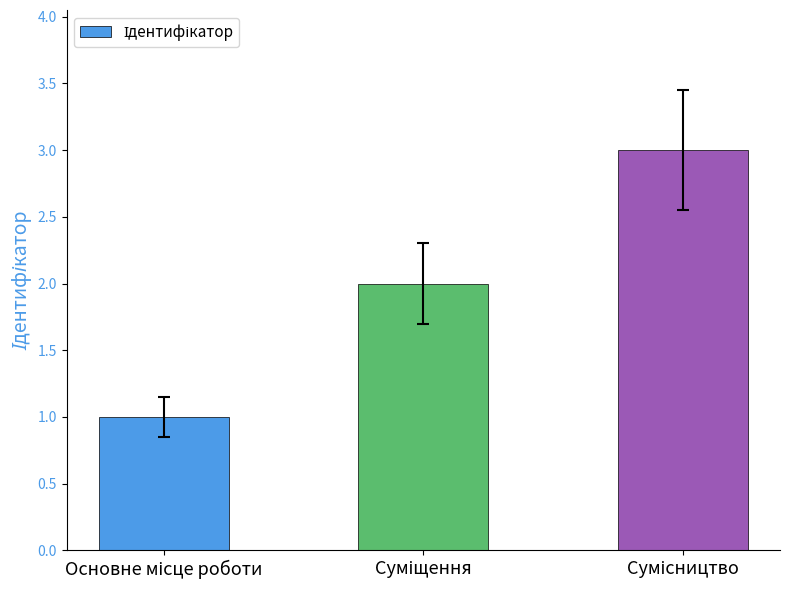

What is the average value?

2